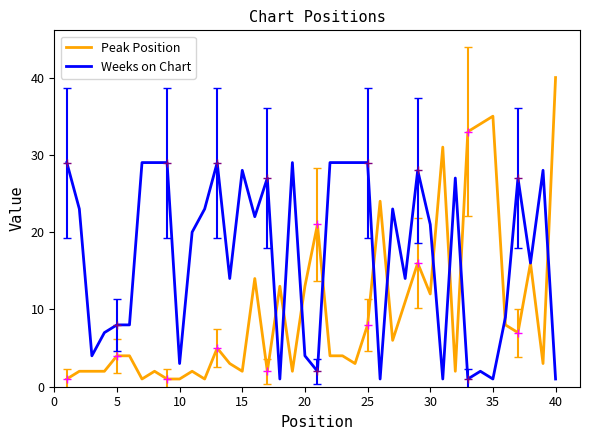

What is the smallest value displayed?

1